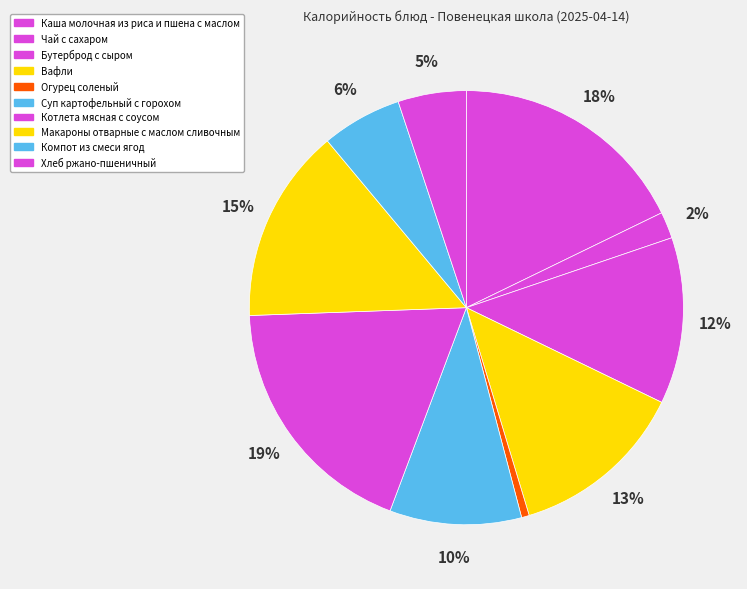

Count the number of slices in the pie.

10